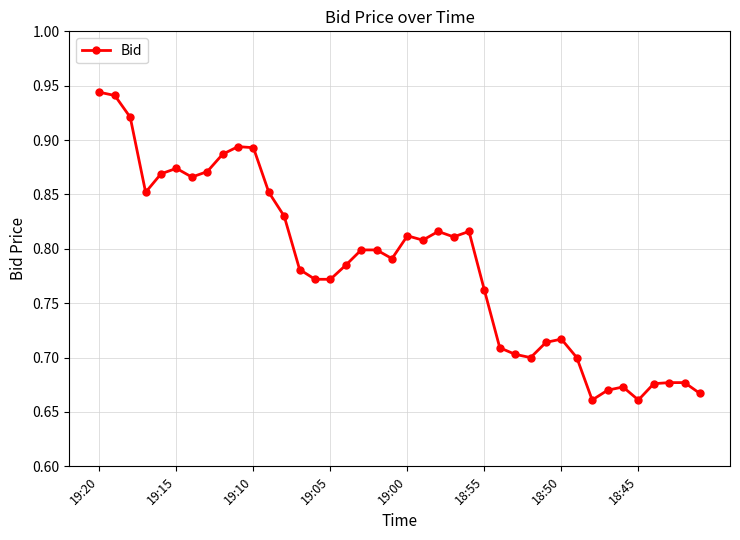

Count the values in the range 0 to 1.

40